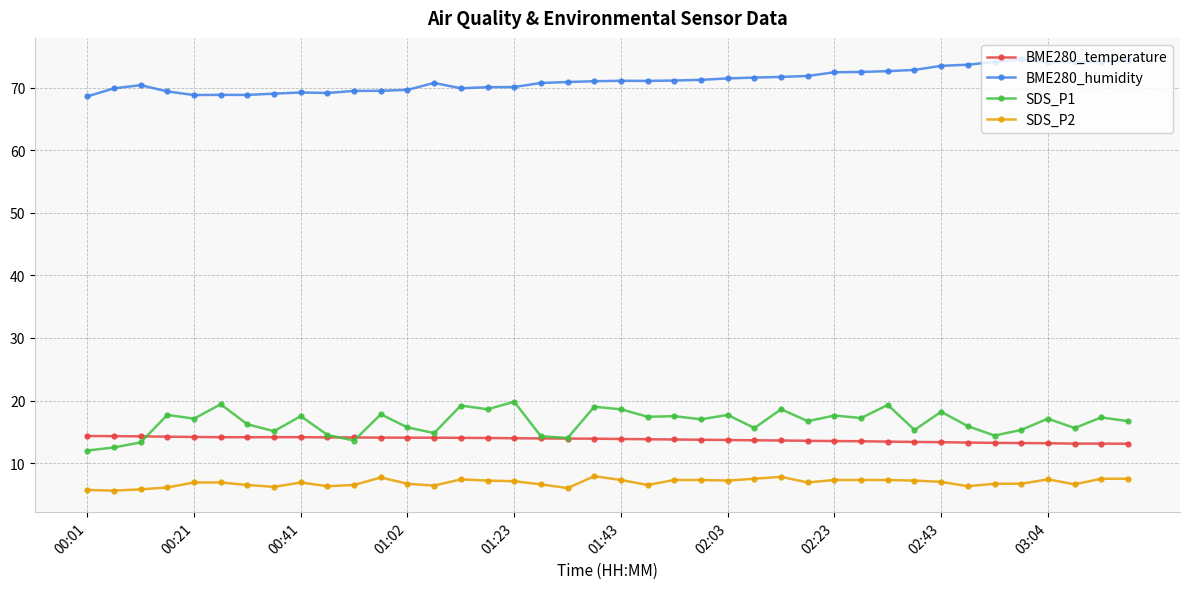

Which series has the largest total across all categories?

BME280_humidity